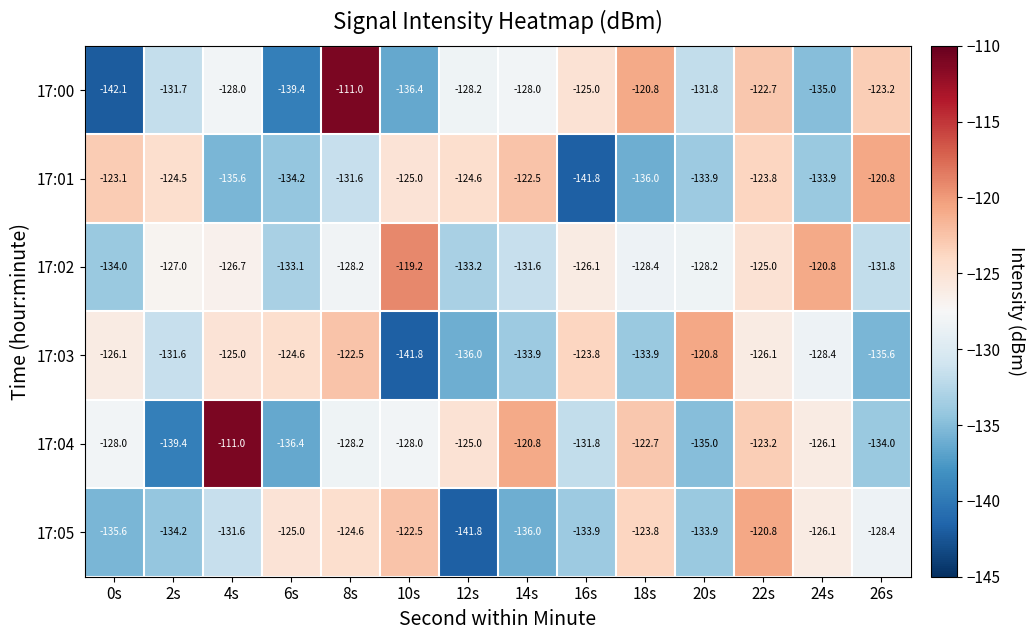

Between 4s and 6s, which series saw the biggest shift?

17:04